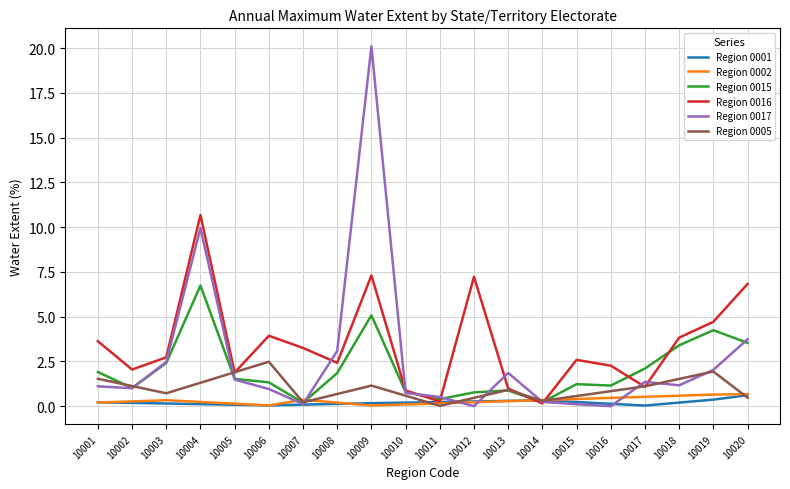

True or false: Region 0017 has a value of 0.3 at 10010.

False